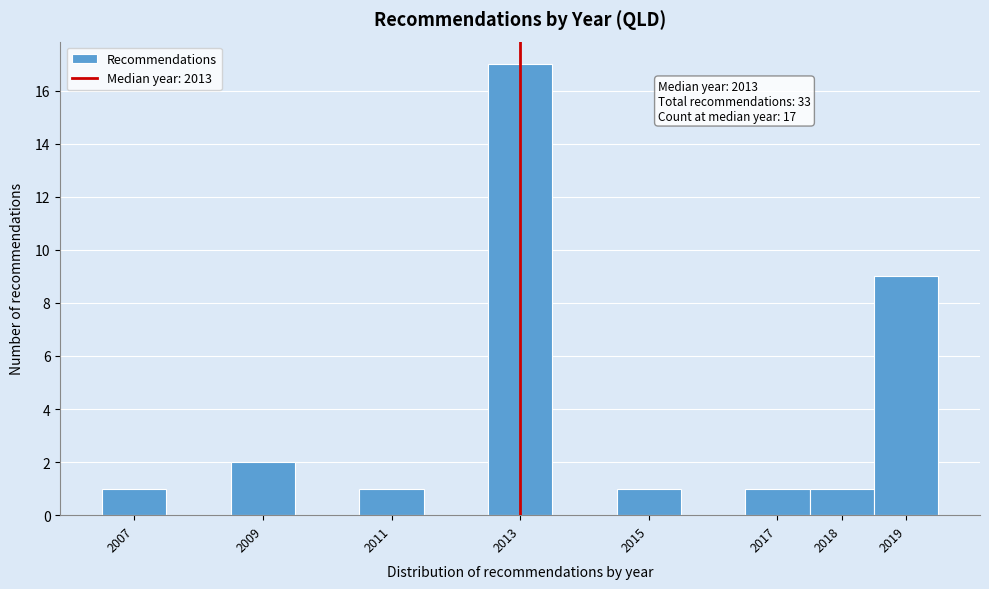

Over which range of the x-axis is the bar tallest?

2012.5 to 2013.5